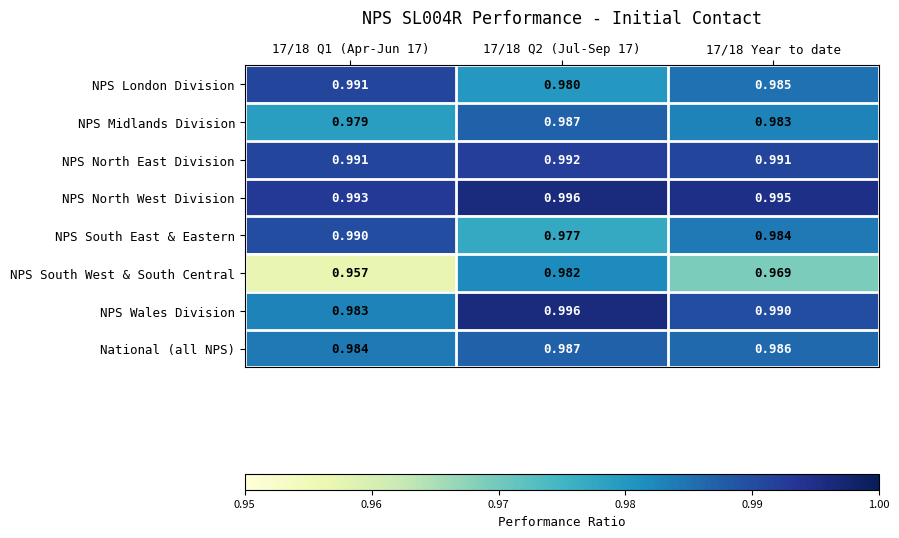

Which series has the largest total across all categories?

NPS North West Division